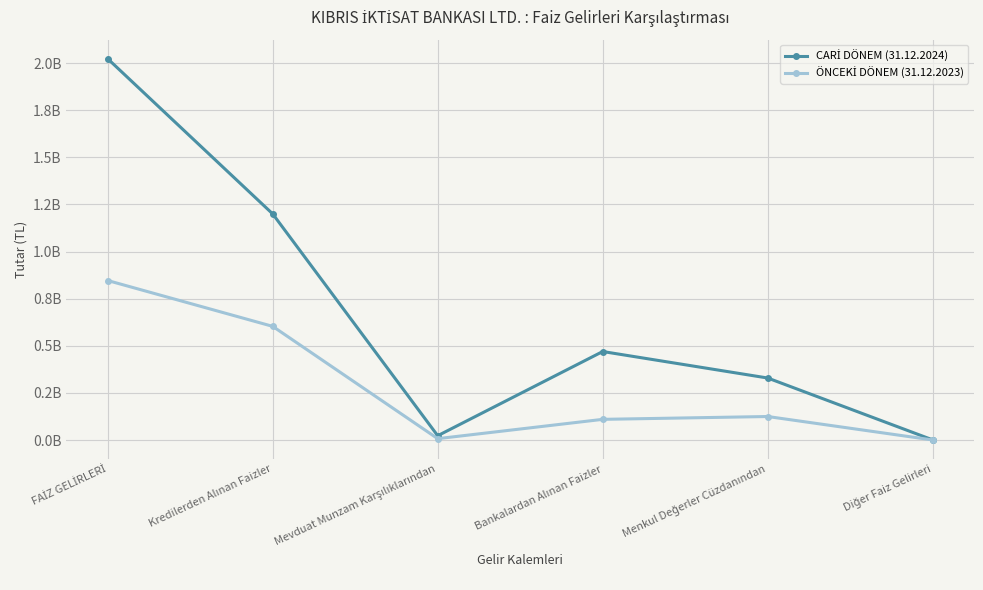

Does the chart have visible grid lines?

Yes